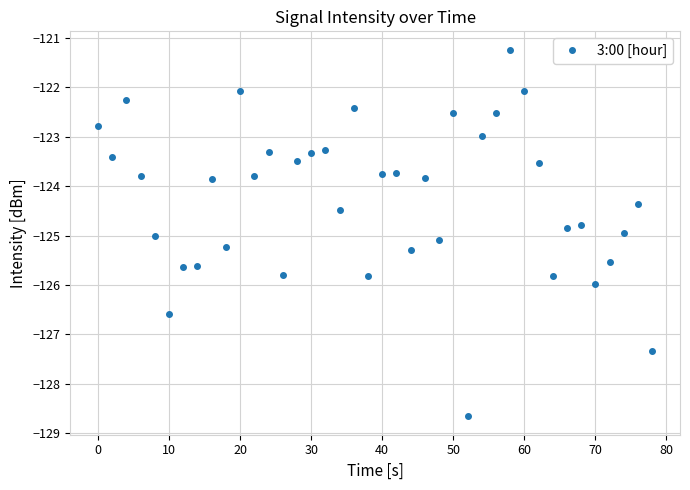

What is the difference between the maximum and minimum values?

7.4